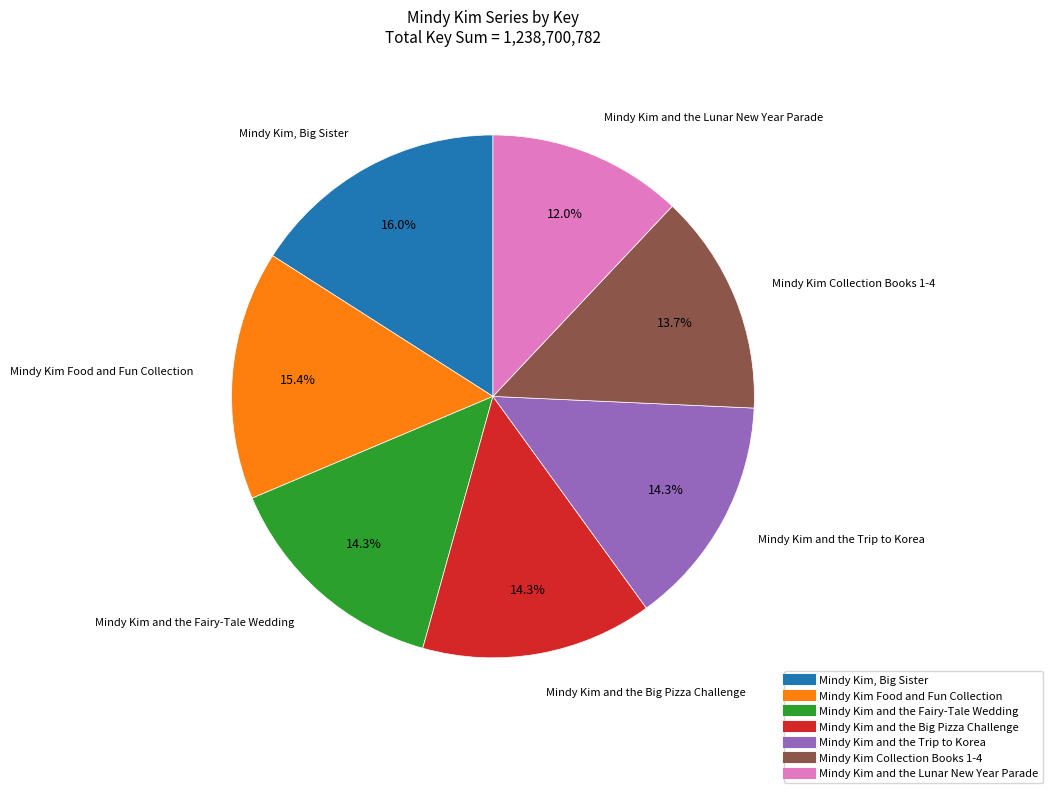

Count the number of slices in the pie.

7